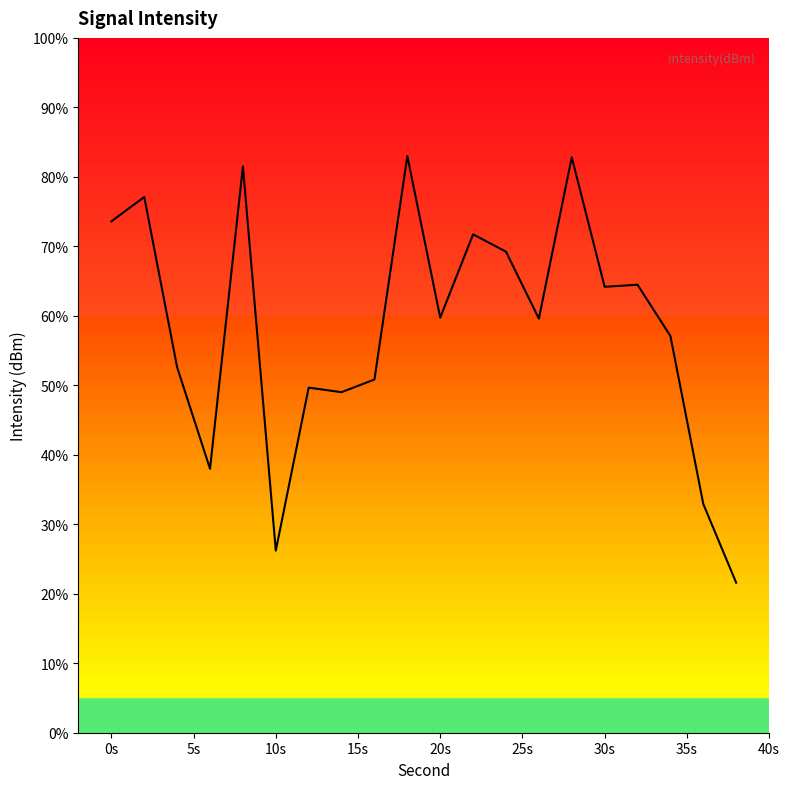

What is the maximum value shown in the chart?

83.0